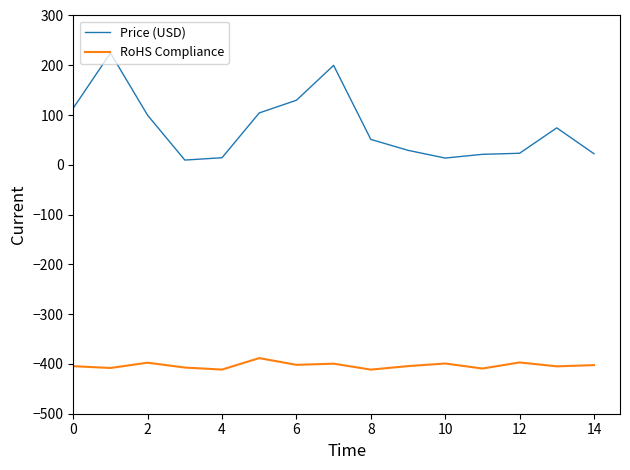

Rank the series by their average value, from lowest to highest.

RoHS Compliance, Price (USD)